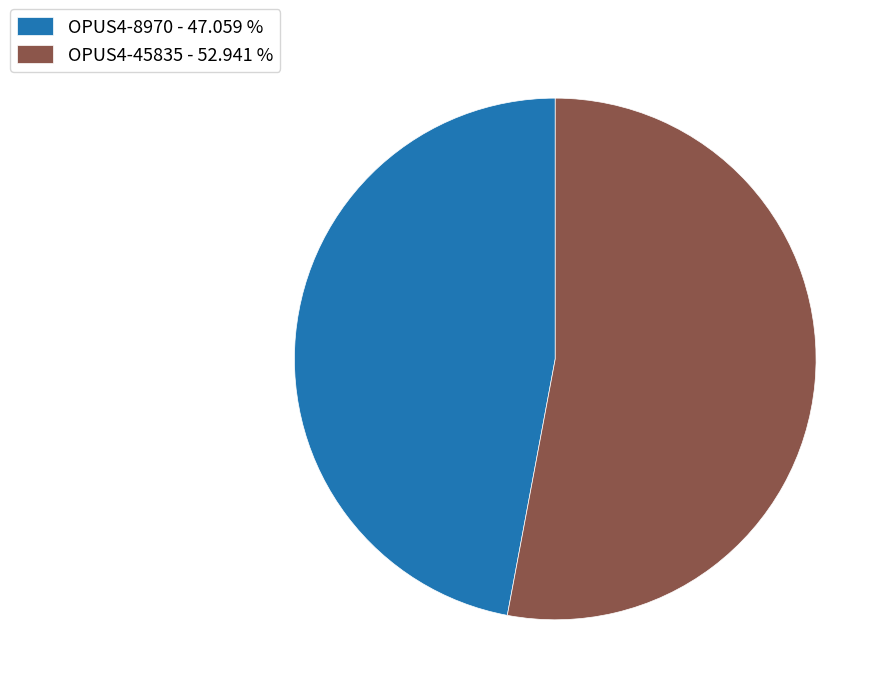

What is the largest slice in the pie chart?

OPUS4-45835